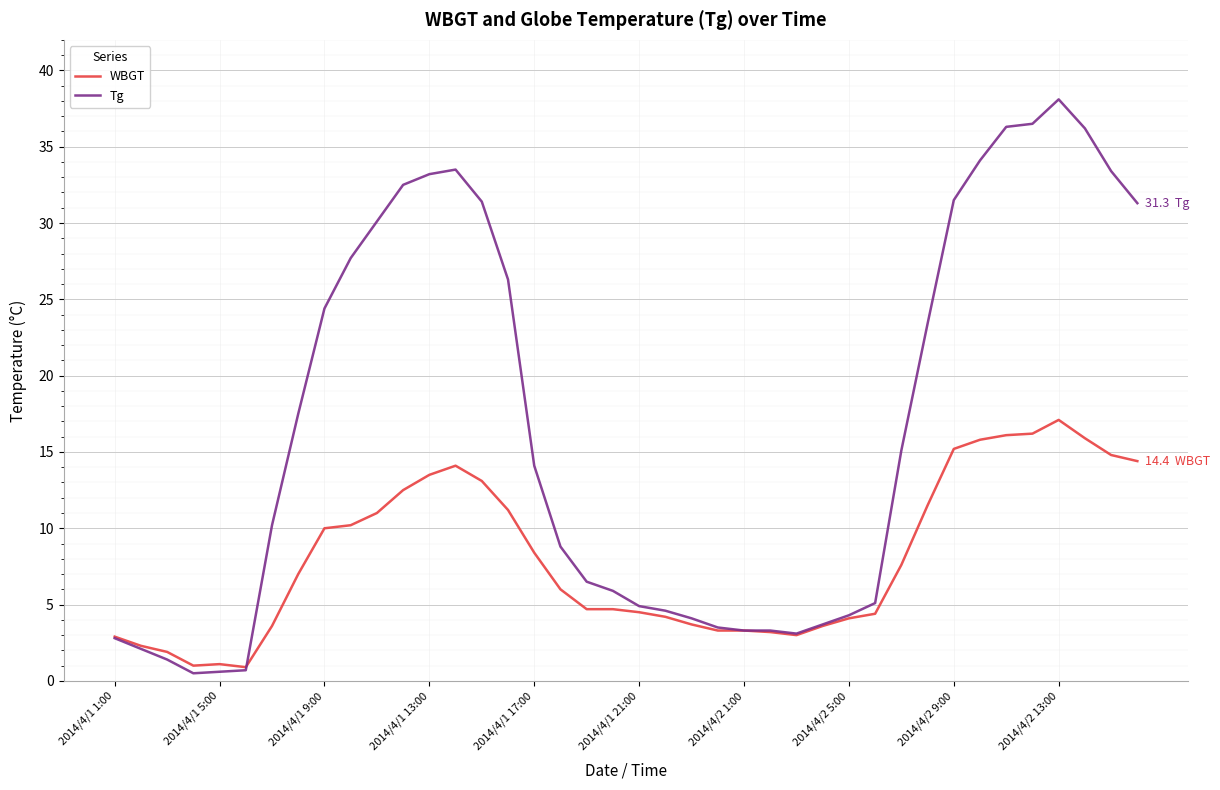

Rank the series by their average value, from highest to lowest.

Tg, WBGT